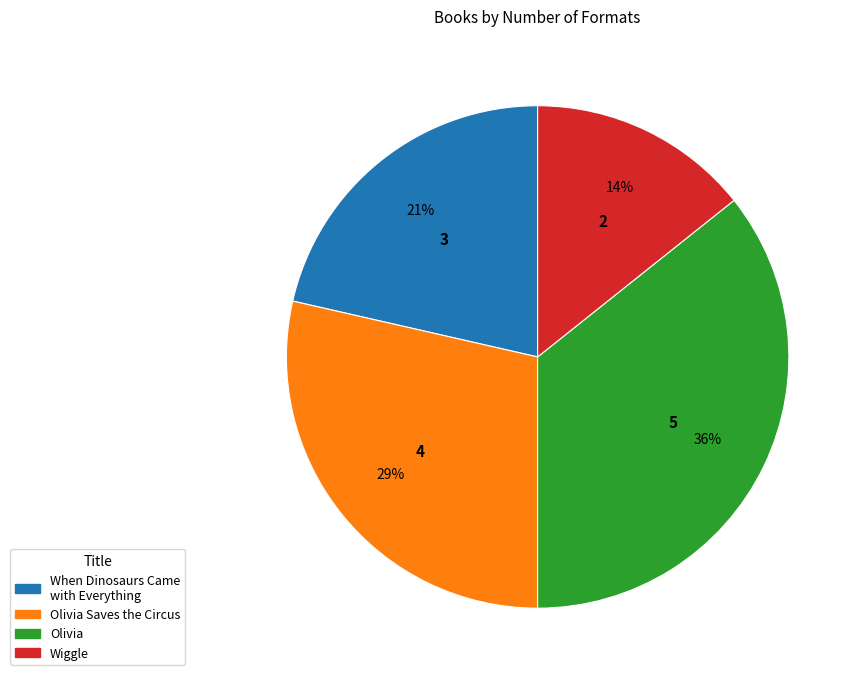

How many slices are in this pie chart?

4